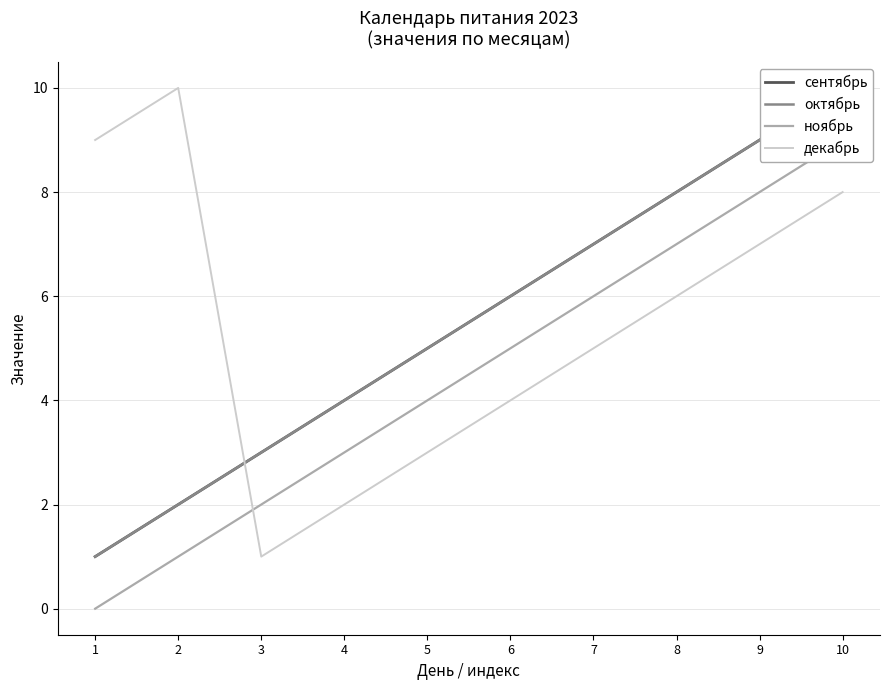

What value does the октябрь series have at 6?

6